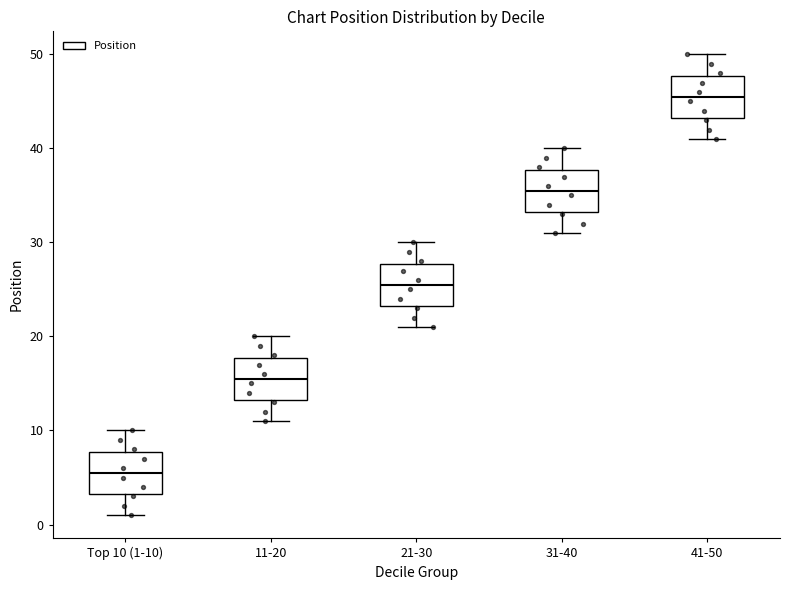

Where is the lower edge of the box for 11-20 on the y-axis? The values are not printed on the chart, so give them approximately, as read against the axis.

13